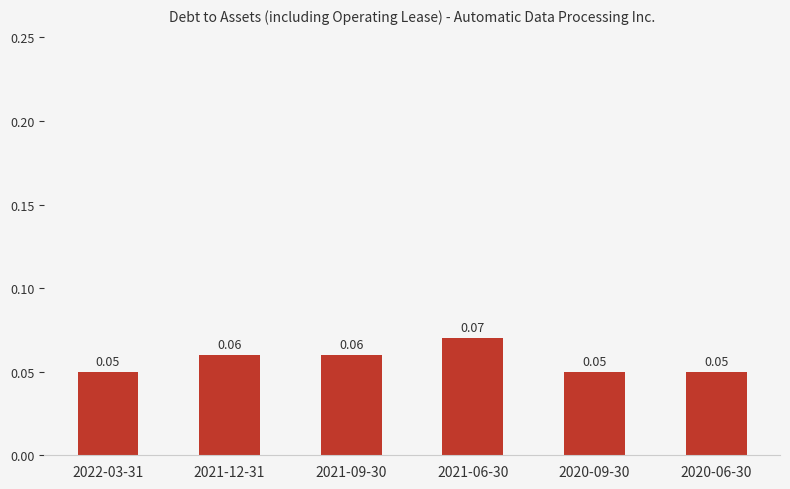

Between 2021-09-30 and 2020-06-30, which is larger?

2021-09-30